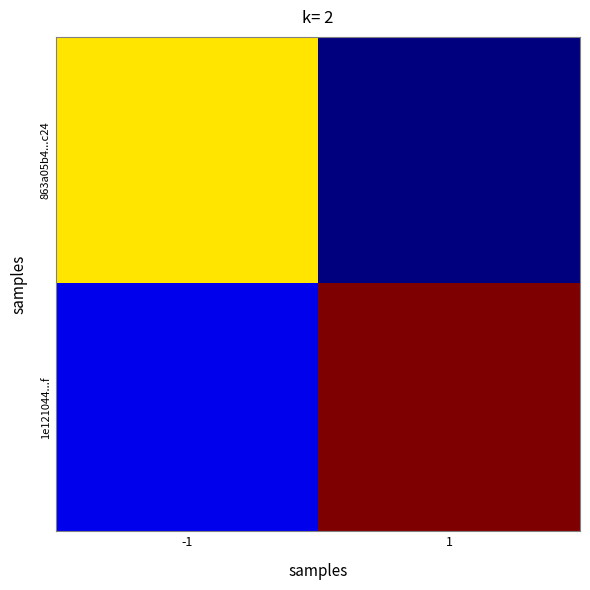

What is the difference between the highest and lowest values at -1?

12